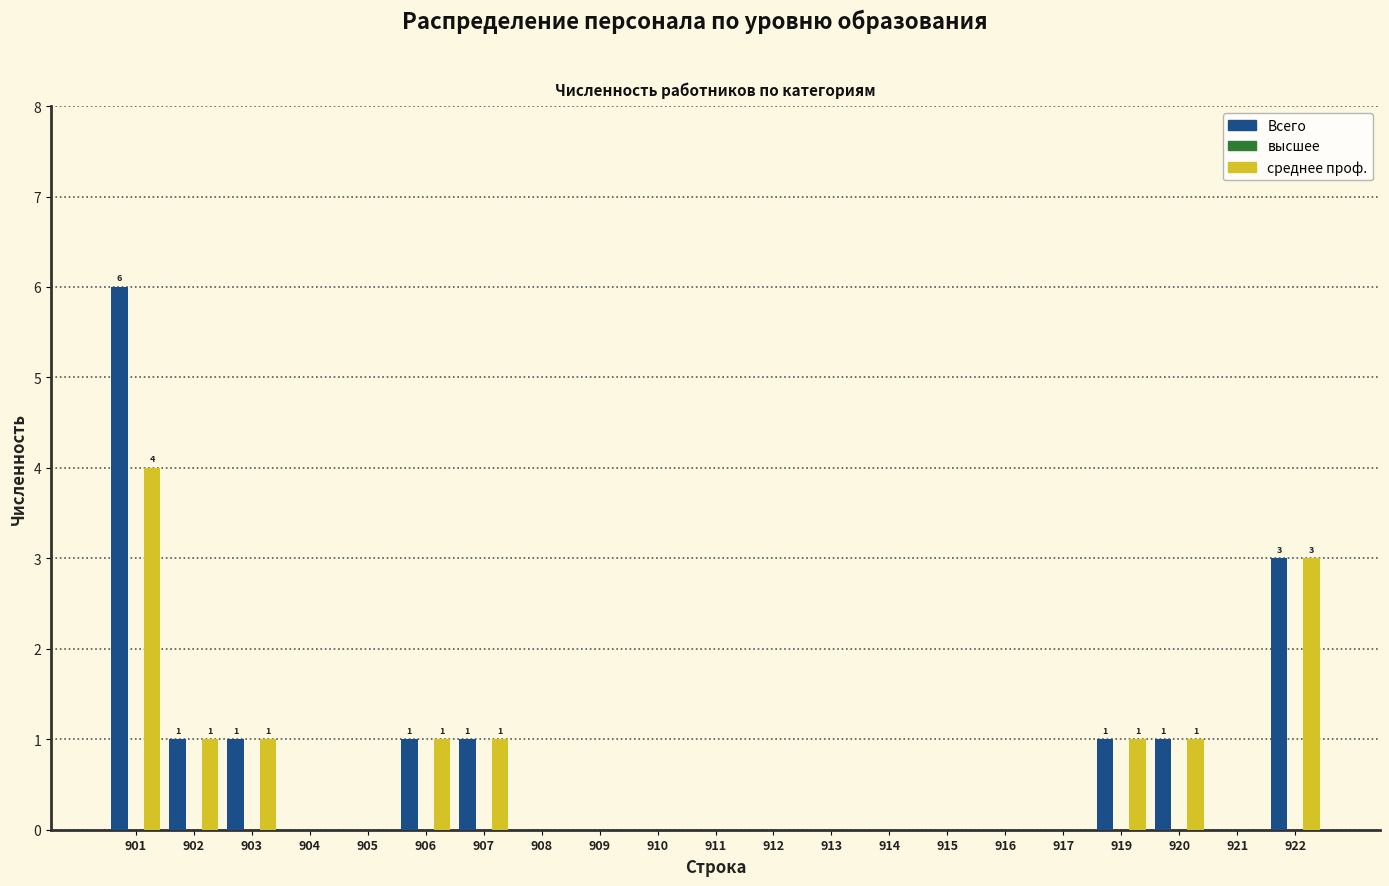

Which category has the highest value in the среднее проф. series?

901